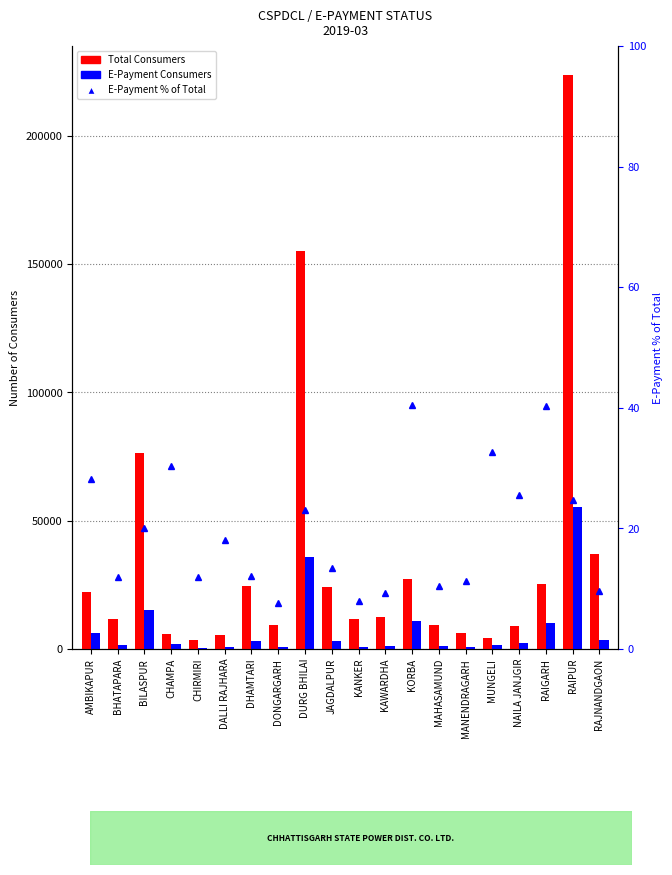

The E-Payment % series shows 20.0 at BILASPUR. True or false?

True